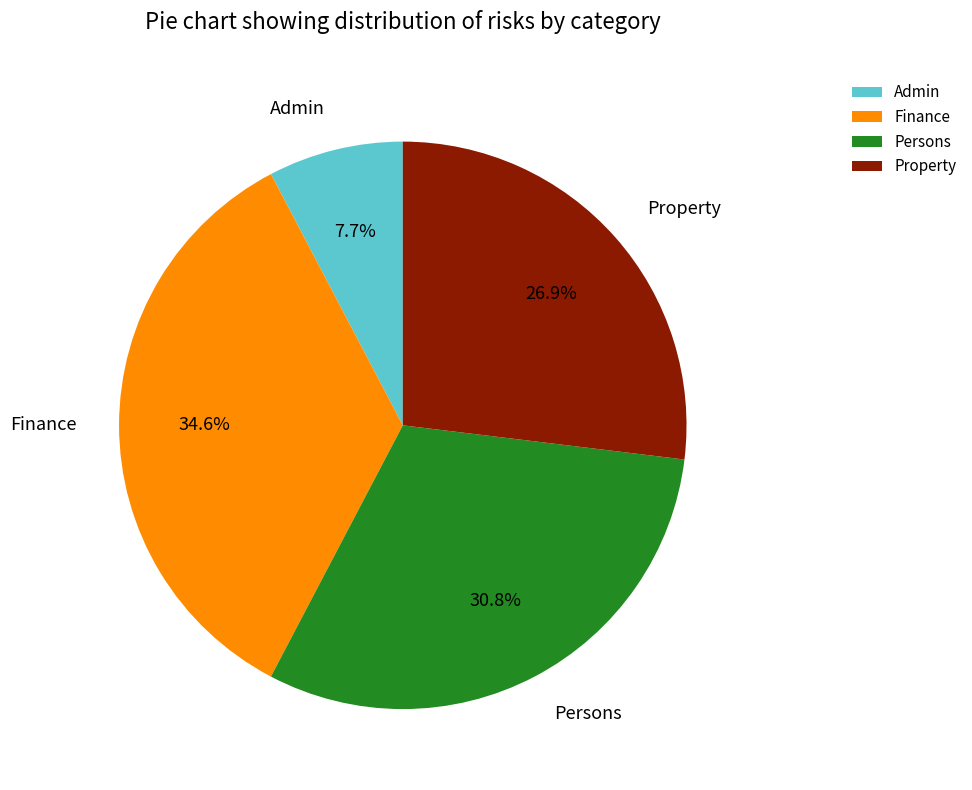

How many segments does this pie chart have?

4